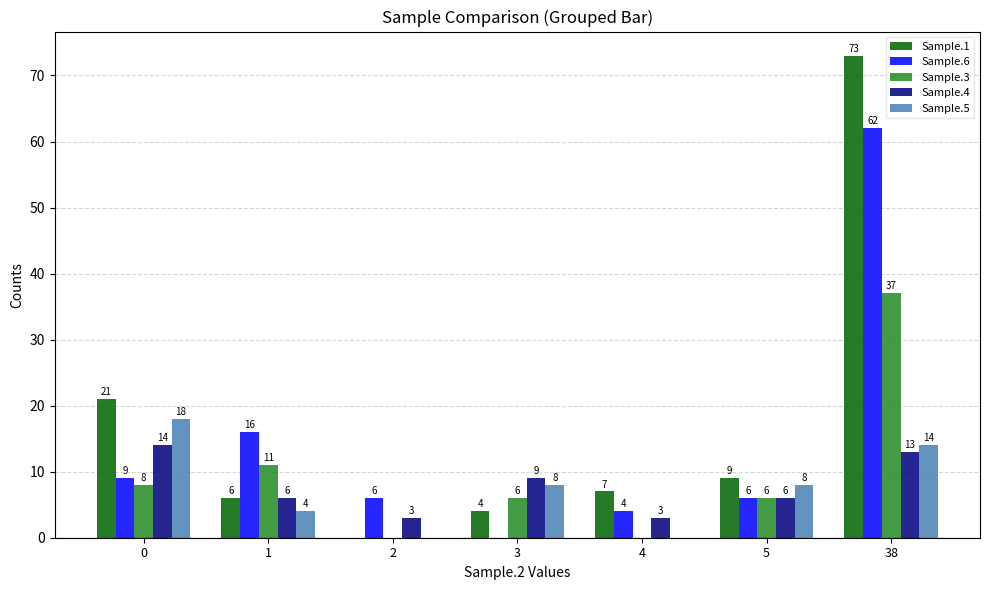

Which series changed the most between 1 and 4?

Sample.6